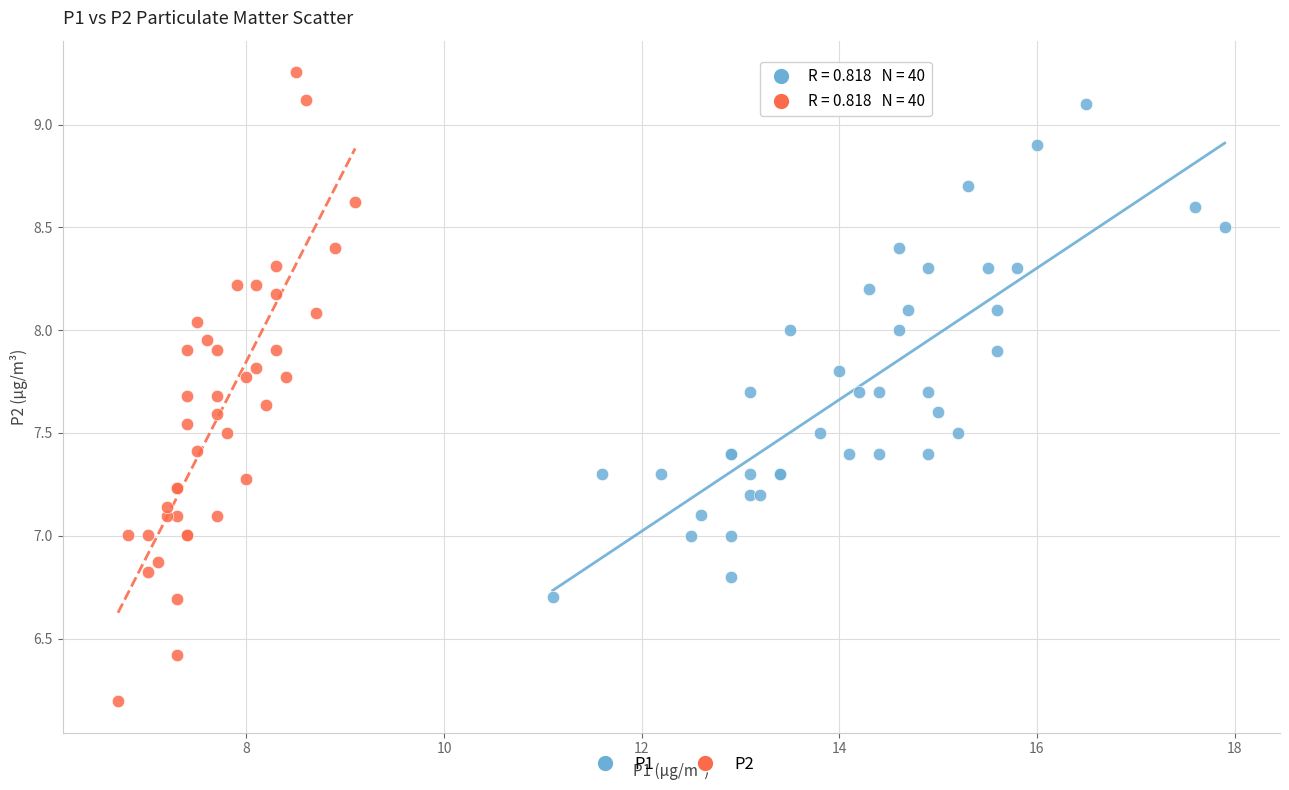

Which series has the largest Y range (max minus min)?

P2